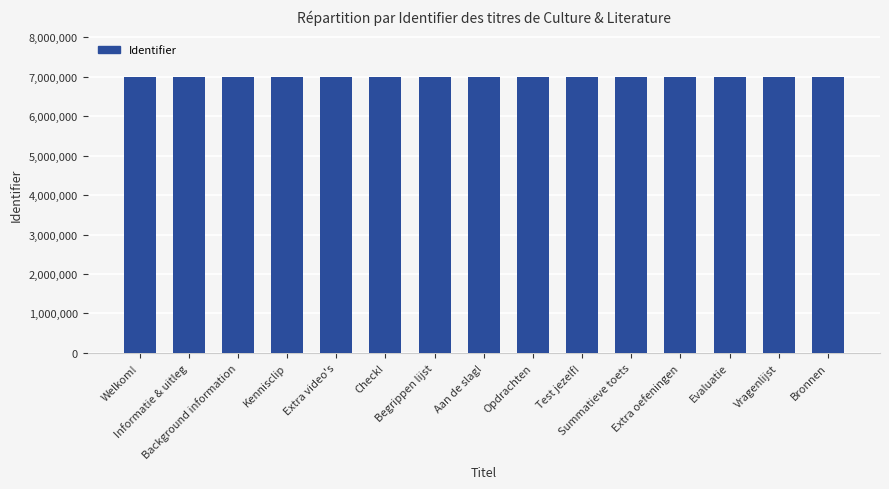

How many series are shown in this chart?

1